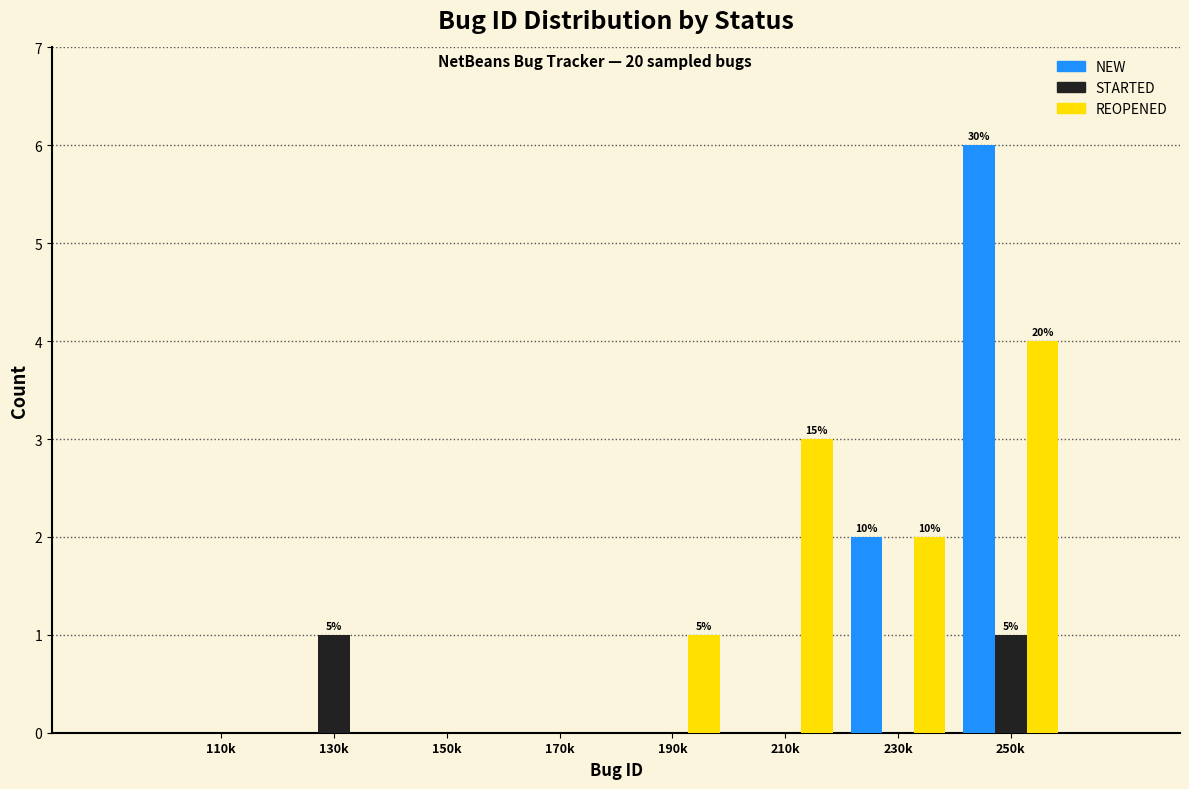

Reading left to right, what are all the values shown in this chart?

NEW: 110k=0	130k=0	150k=0	170k=0	190k=0	210k=0	230k=2	250k=6
STARTED: 110k=0	130k=1	150k=0	170k=0	190k=0	210k=0	230k=0	250k=1
REOPENED: 110k=0	130k=0	150k=0	170k=0	190k=1	210k=3	230k=2	250k=4